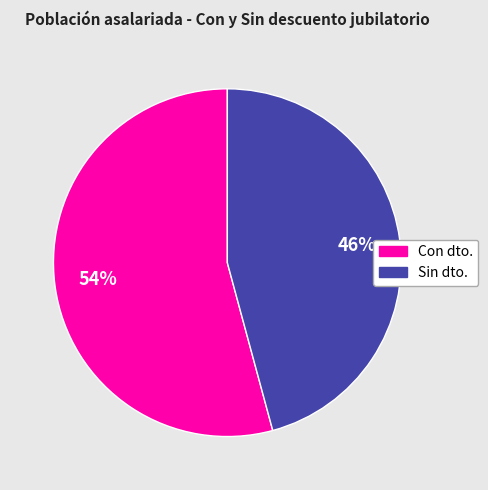

To the nearest percent, what is the average slice percentage?

50%